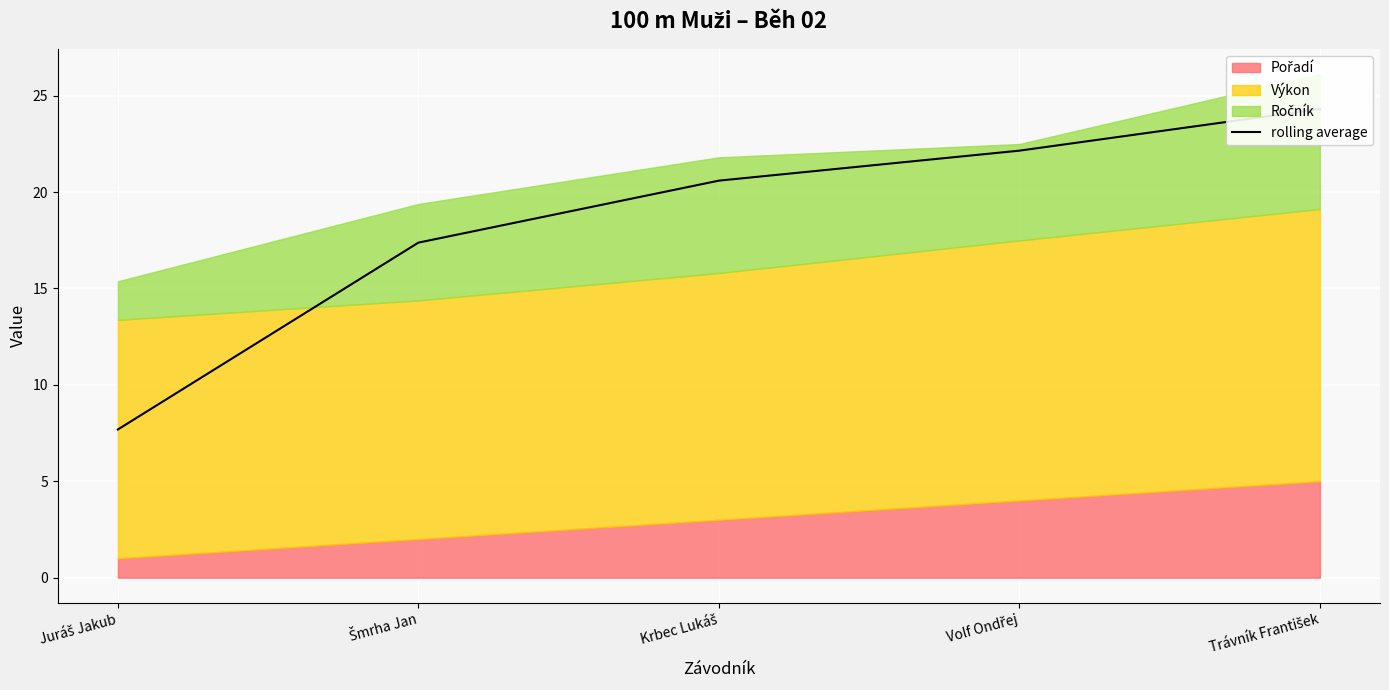

Reading right to left, extract all data points from this chart.

24.3	22.1	20.6	17.4	7.7